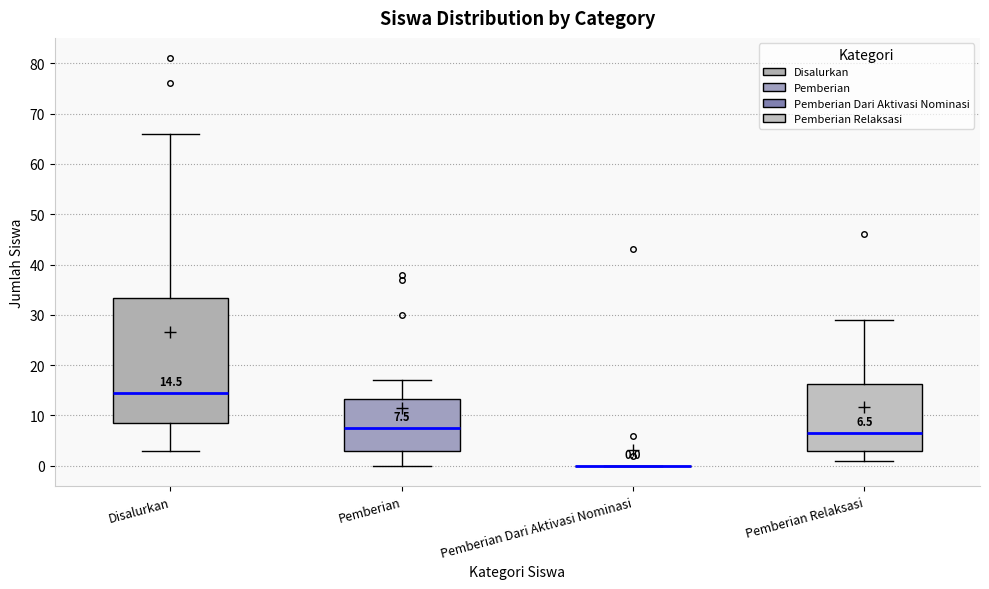

Which box is the tallest, from its lower edge to its upper edge?

Disalurkan